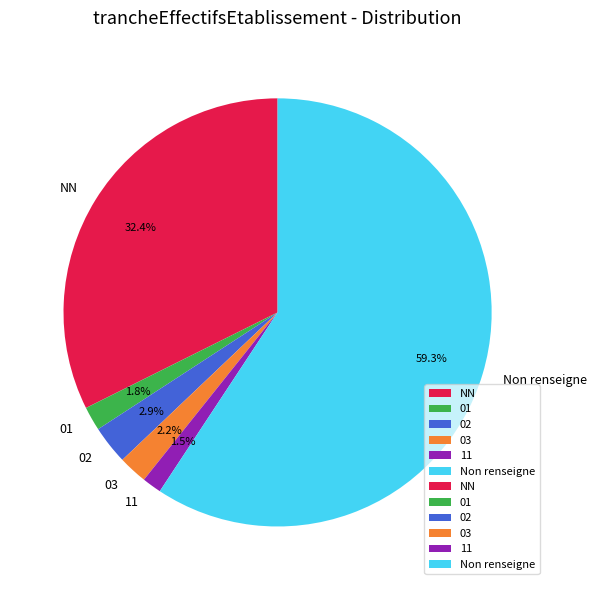

To the nearest percent, what is the difference between the largest and smallest slice percentages?

58%